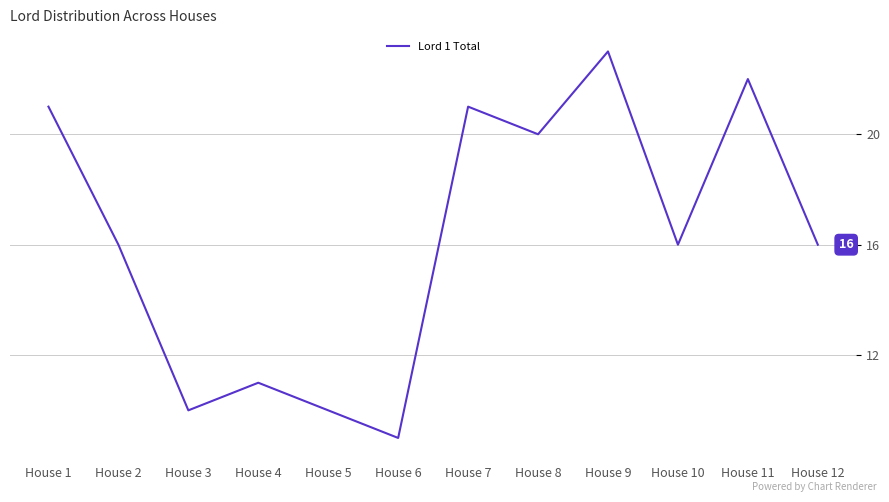

Reading left to right, extract all data points from this chart.

21	16	10	11	10	9	21	20	23	16	22	16